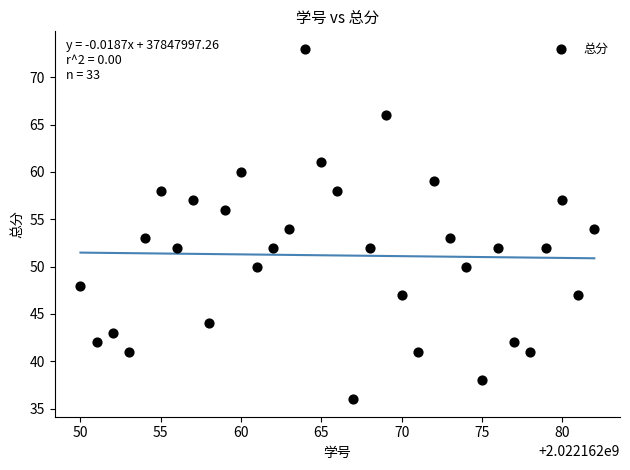

What is the range of Y values (max minus min)?

37